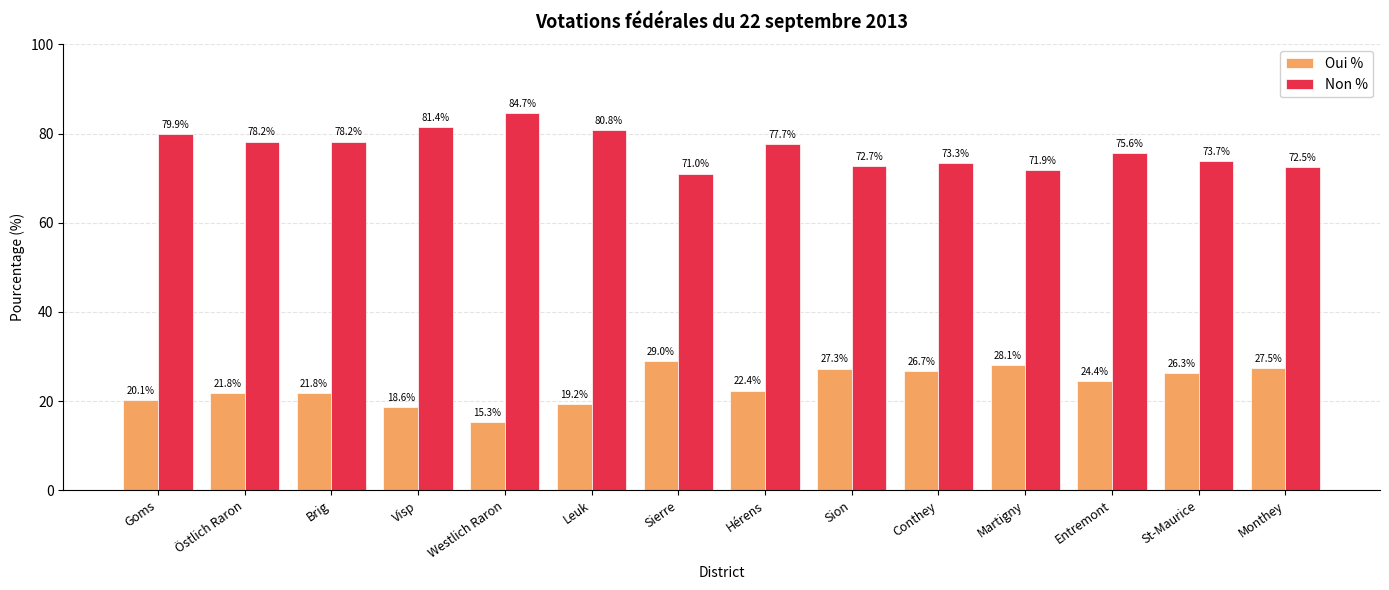

Count the number of data series in this chart.

2